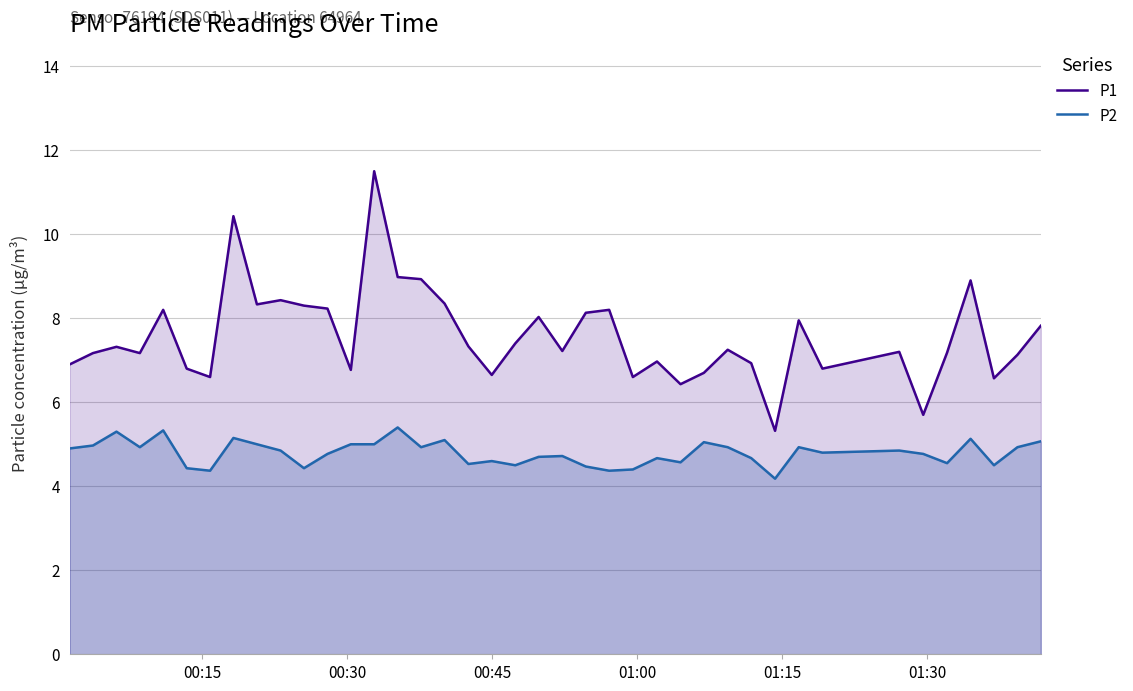

Which series has the largest total across all categories?

P1